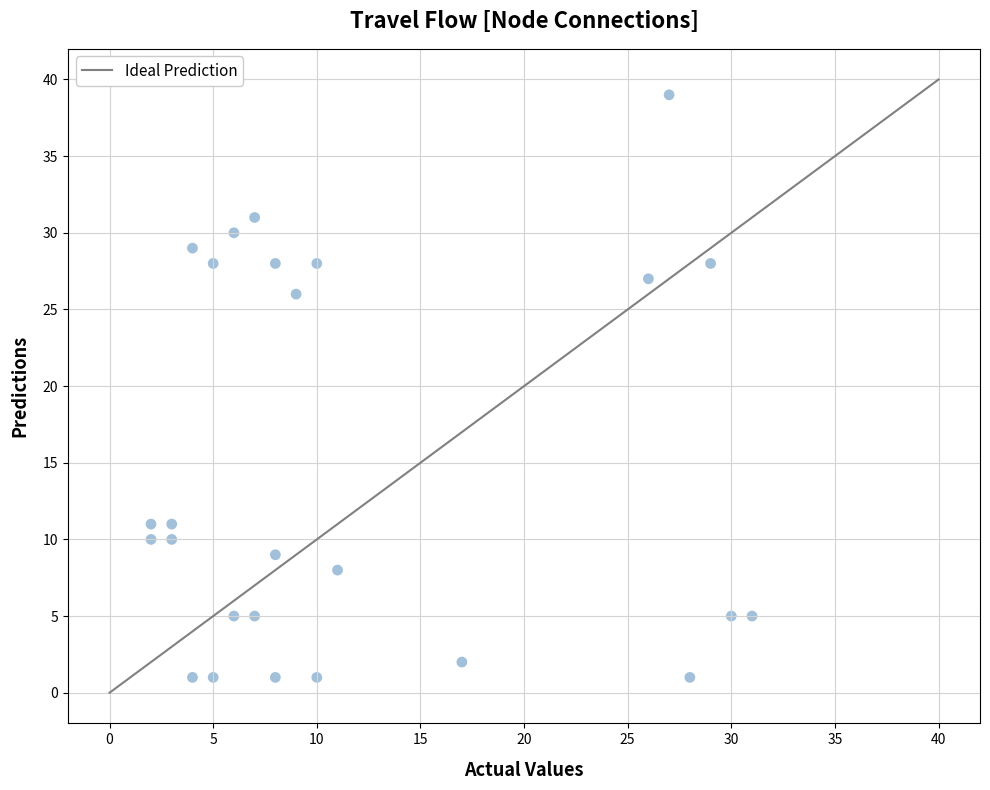

What Y value in the scatter plot is closest to 20?

26